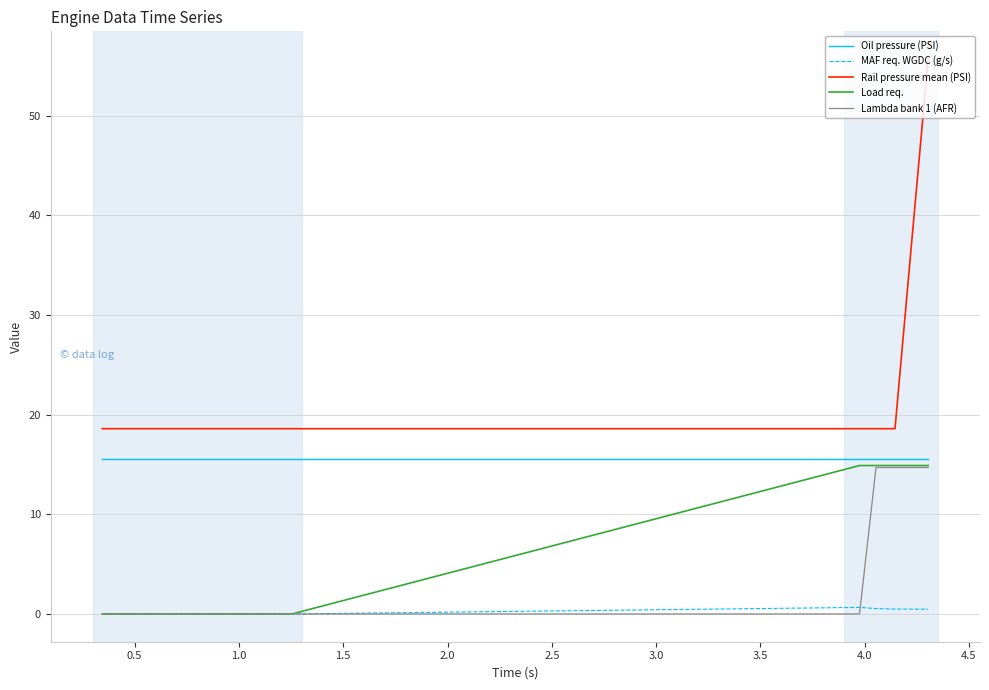

Does the chart have visible grid lines?

Yes